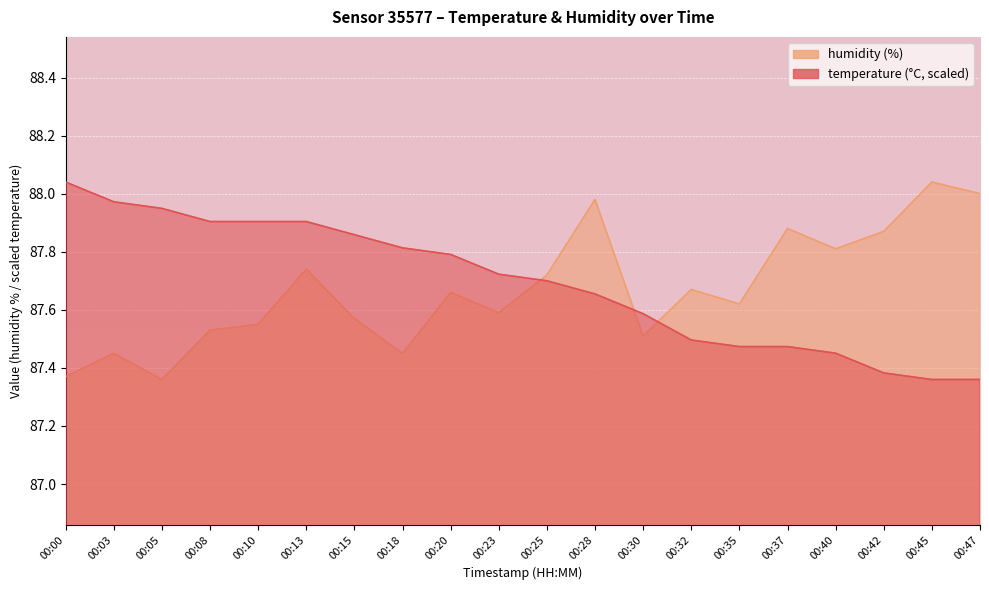

Reading left to right, transcribe all the data shown in this chart.

temperature: 00:00=88.0	00:03=88.0	00:05=87.9	00:08=87.9	00:10=87.9	00:13=87.9	00:15=87.9	00:18=87.8	00:20=87.8	00:23=87.7	00:25=87.7	00:28=87.7	00:30=87.6	00:32=87.5	00:35=87.5	00:37=87.5	00:40=87.5	00:42=87.4	00:45=87.4	00:47=87.4
humidity: 00:00=87.4	00:03=87.5	00:05=87.4	00:08=87.5	00:10=87.5	00:13=87.7	00:15=87.6	00:18=87.5	00:20=87.7	00:23=87.6	00:25=87.7	00:28=88.0	00:30=87.5	00:32=87.7	00:35=87.6	00:37=87.9	00:40=87.8	00:42=87.9	00:45=88.0	00:47=88.0